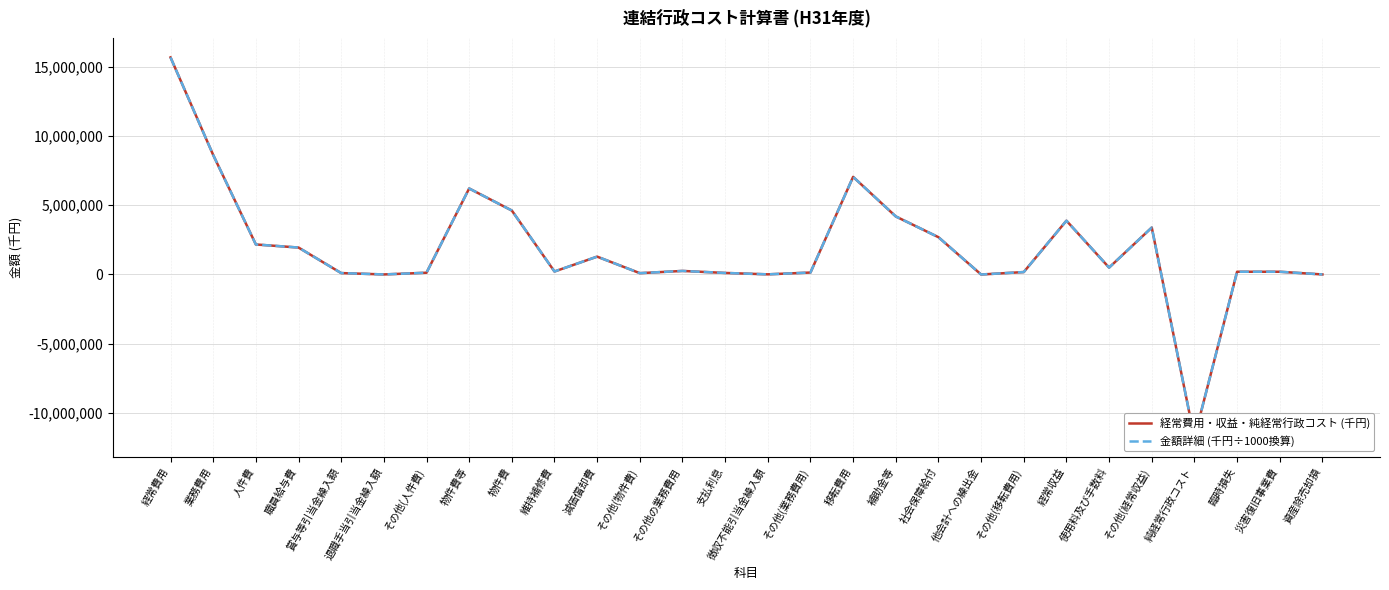

The value of 金額詳細 (千円÷1000換算) at 物件費 is 4616027.2. True or false?

True